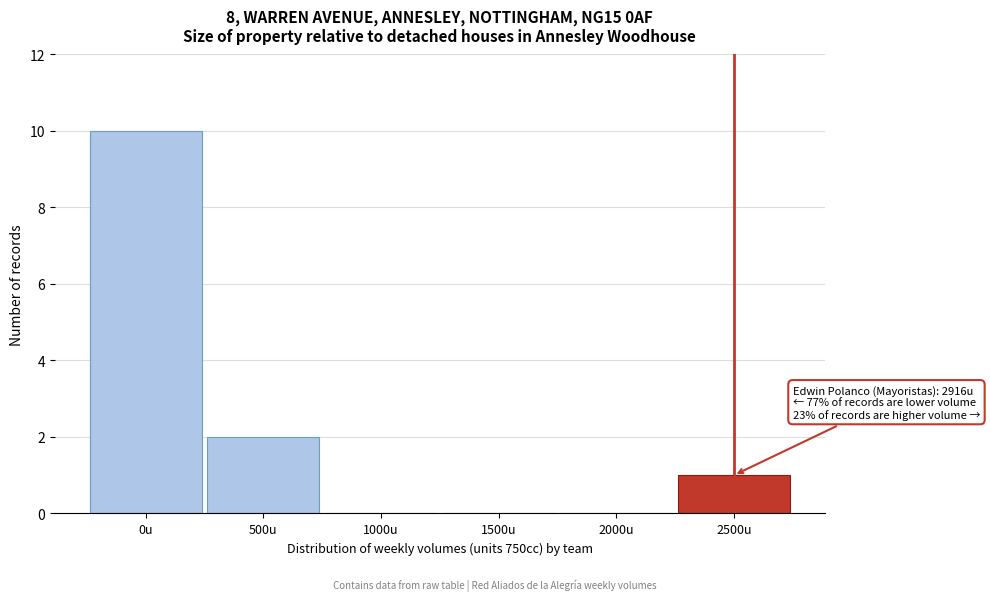

Reading left to right, transcribe all the data shown in this chart.

0u=10	500u=2	1000u=0	1500u=0	2000u=0	2500u=1